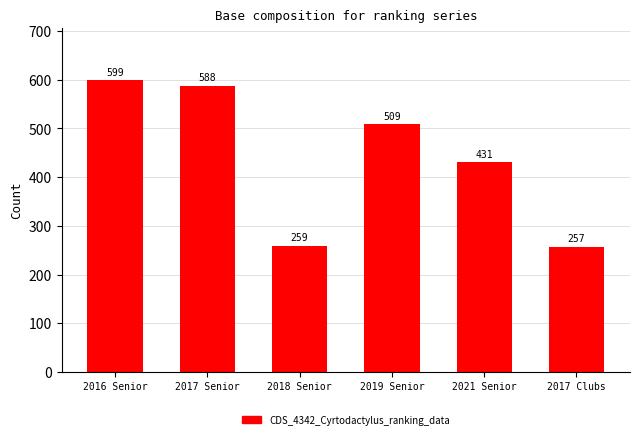

What is the change in value from 2019 Senior to 2021 Senior?

-78